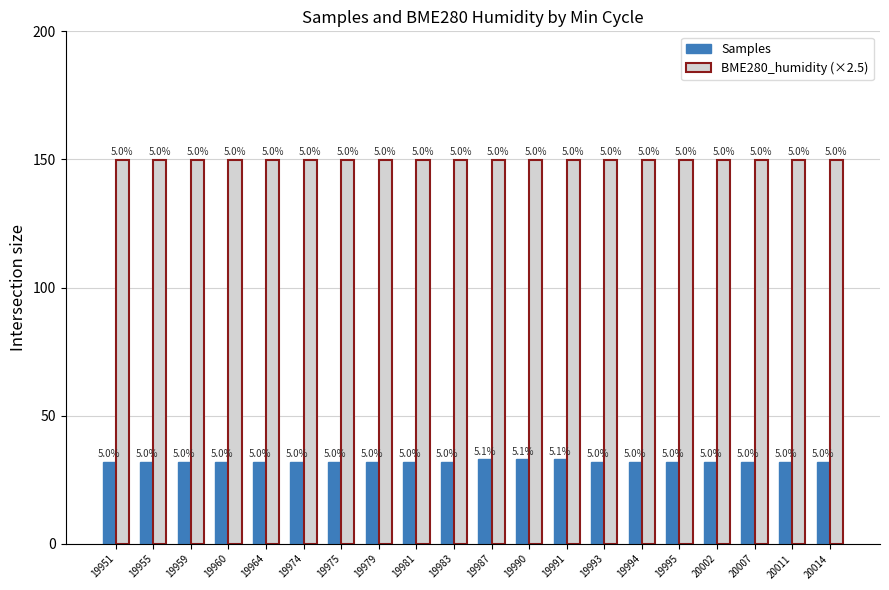

Reading right to left, list all the values displayed in this chart.

Samples: 32.0	32.0	32.0	32.0	32.0	32.0	32.0	33.0	33.0	33.0	32.0	32.0	32.0	32.0	32.0	32.0	32.0	32.0	32.0	32.0
BME280_humidity (×2.5): 149.9	149.9	149.9	149.9	149.9	149.9	149.9	149.9	149.9	149.9	149.9	149.9	149.9	149.9	149.9	149.9	149.9	150.0	149.9	149.9